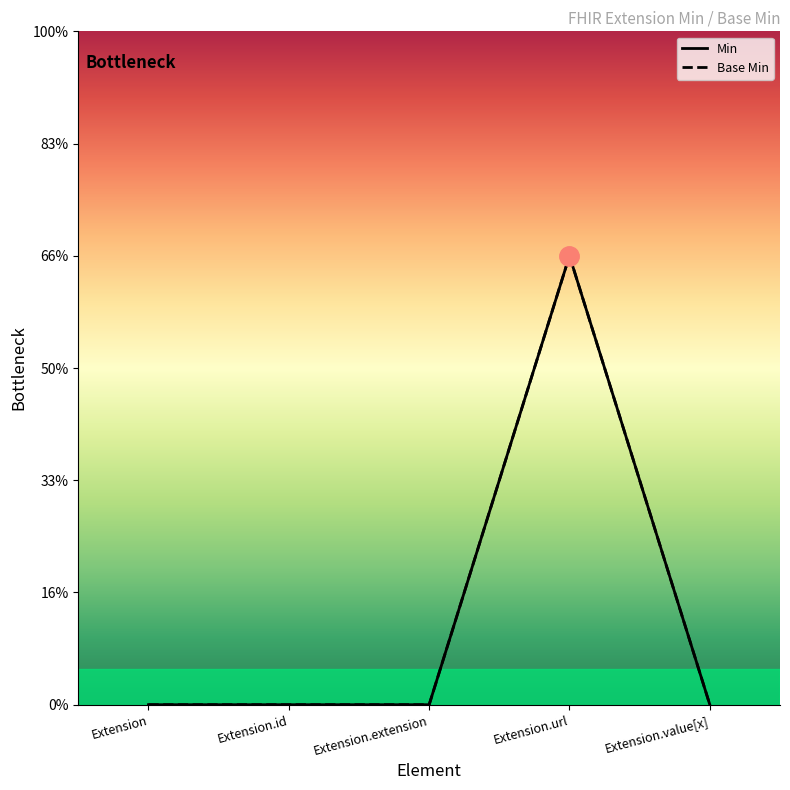

Reading right to left, list all the values displayed in this chart.

Min: 0	1	0	0	0
Base Min: 0	1	0	0	0